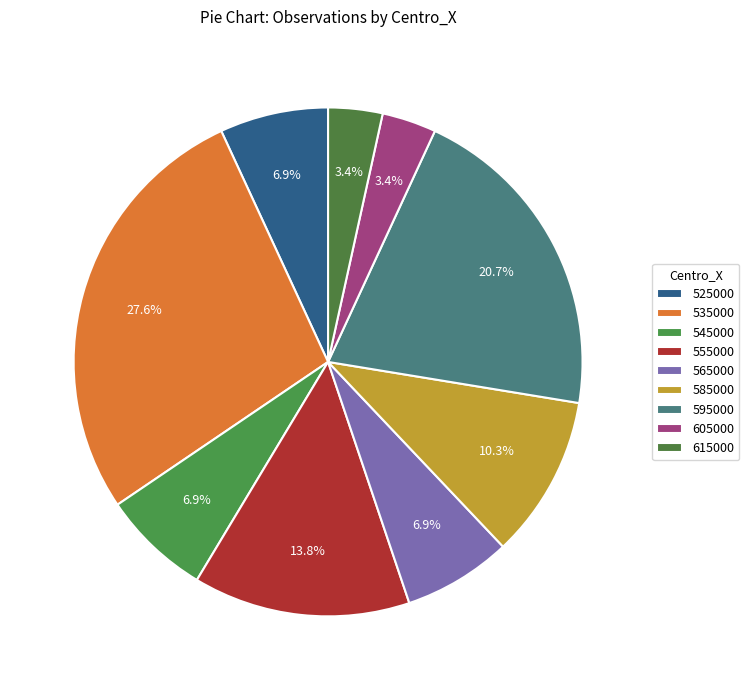

To the nearest percent, what is the average slice percentage?

11%